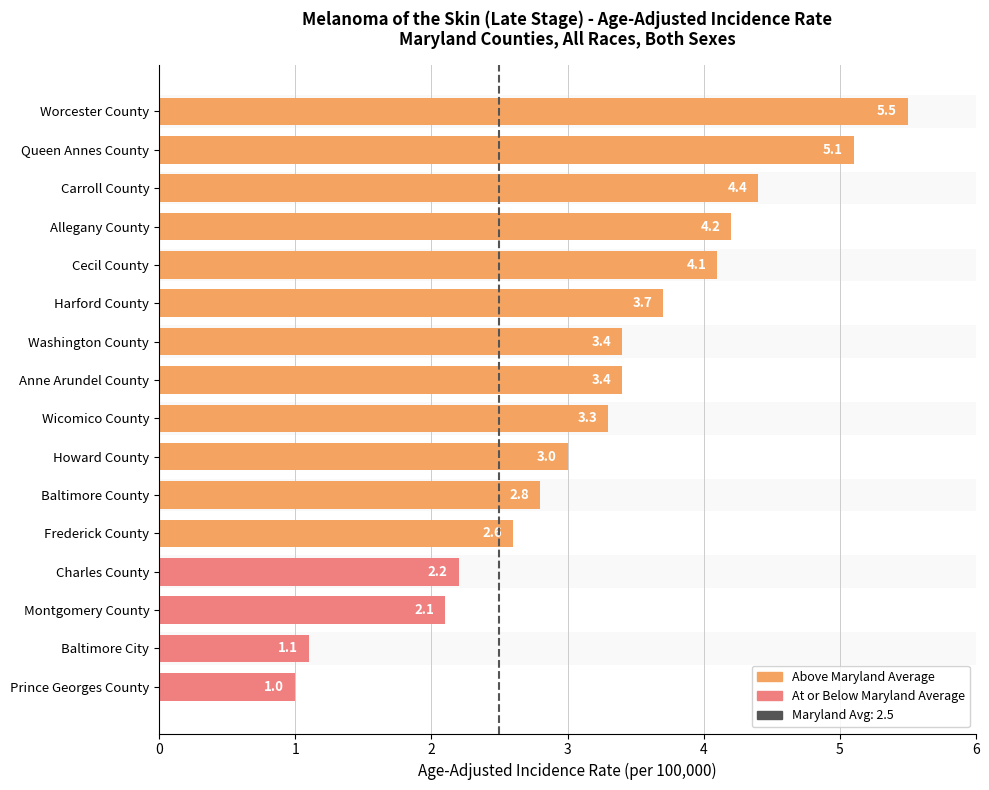

Reading left to right, transcribe all the data shown in this chart.

Worcester County=5.5	Queen Annes County=5.1	Carroll County=4.4	Allegany County=4.2	Cecil County=4.1	Harford County=3.7	Washington County=3.4	Anne Arundel County=3.4	Wicomico County=3.3	Howard County=3.0	Baltimore County=2.8	Frederick County=2.6	Charles County=2.2	Montgomery County=2.1	Baltimore City=1.1	Prince Georges County=1.0